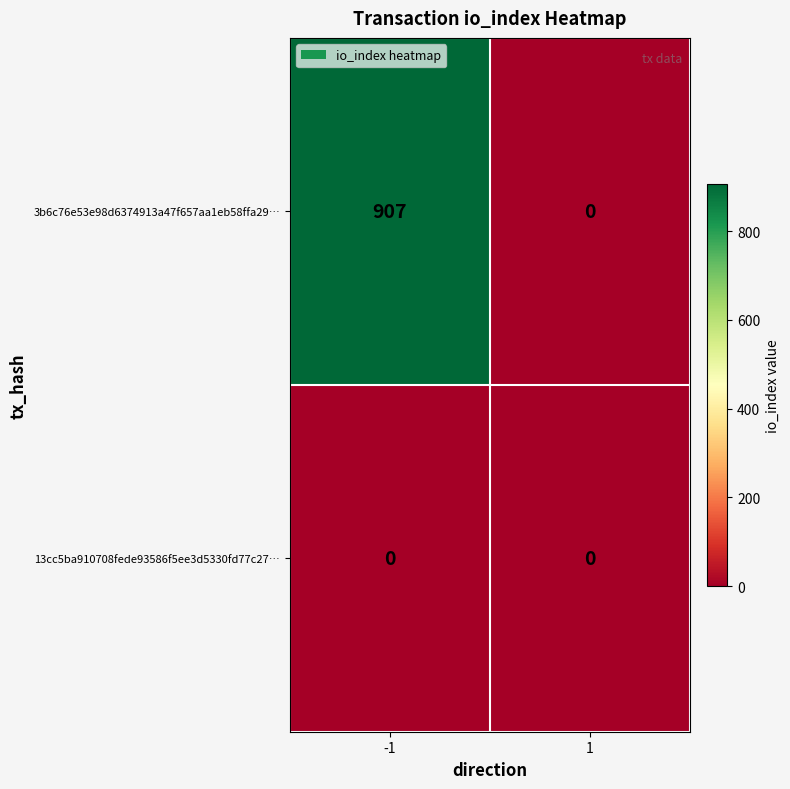

The value of 13cc5ba910708fede93586f5ee3d5330fd77c27… at -1 is 0. True or false?

True